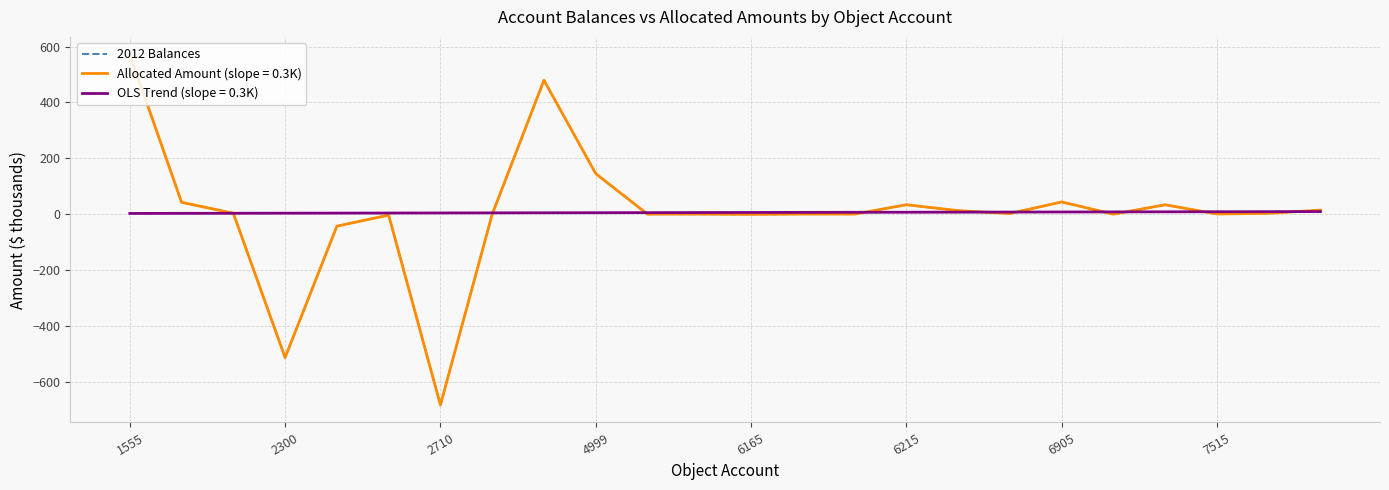

Where is the data nearest to the value -55?

6165